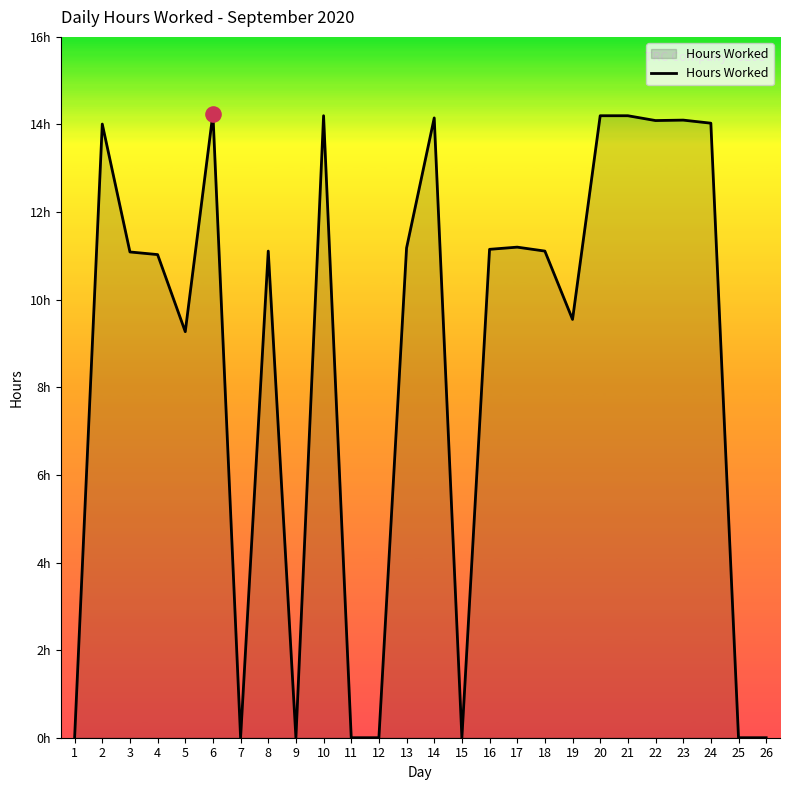

Which has a higher value, 4 or 19?

4